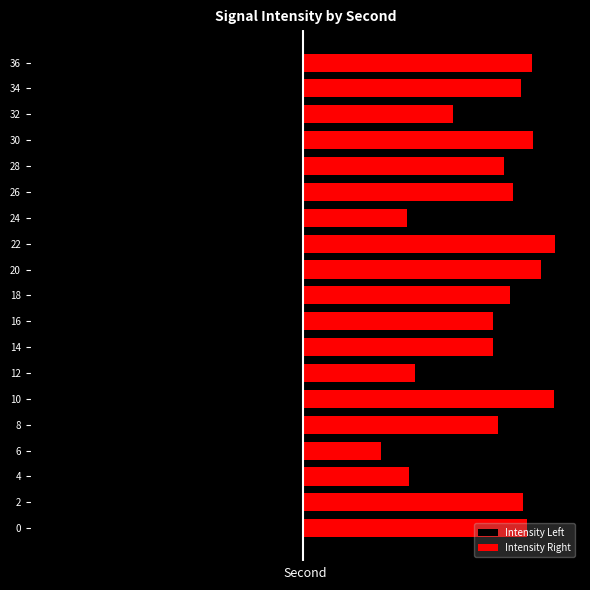

What is the total value across all series at 4?

-2.7